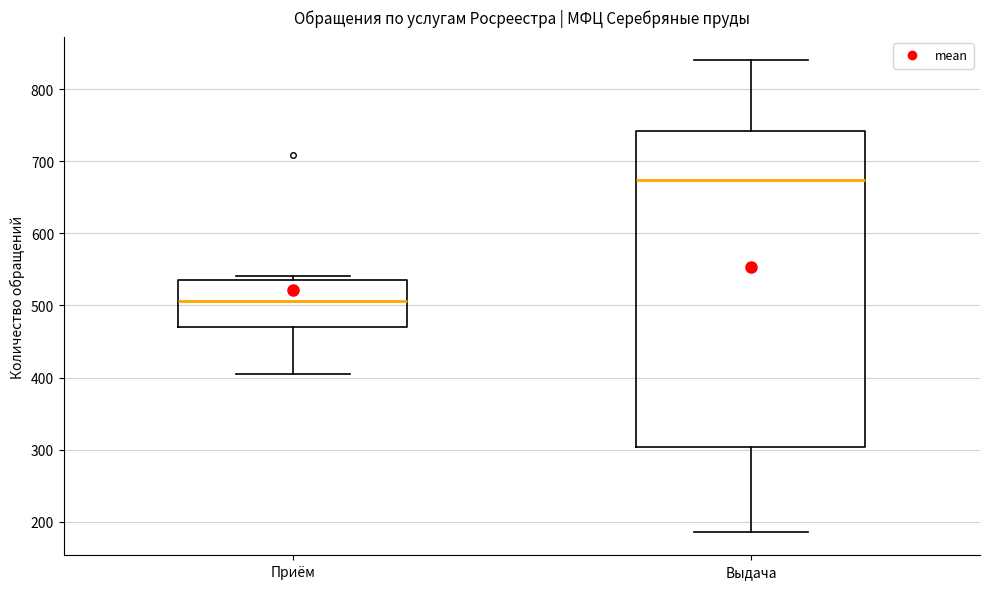

Reading left to right, read every box against the y-axis: the position of its median line, the range the box covers, and the ends of its whiskers. The values are not printed on the chart, so give them approximately, as read against the axis.

Приём: median 510, box 470 to 540, whiskers 410 to 540 (just above the box's upper edge)
Выдача: median 670, box 300 to 740, whiskers 190 to 840